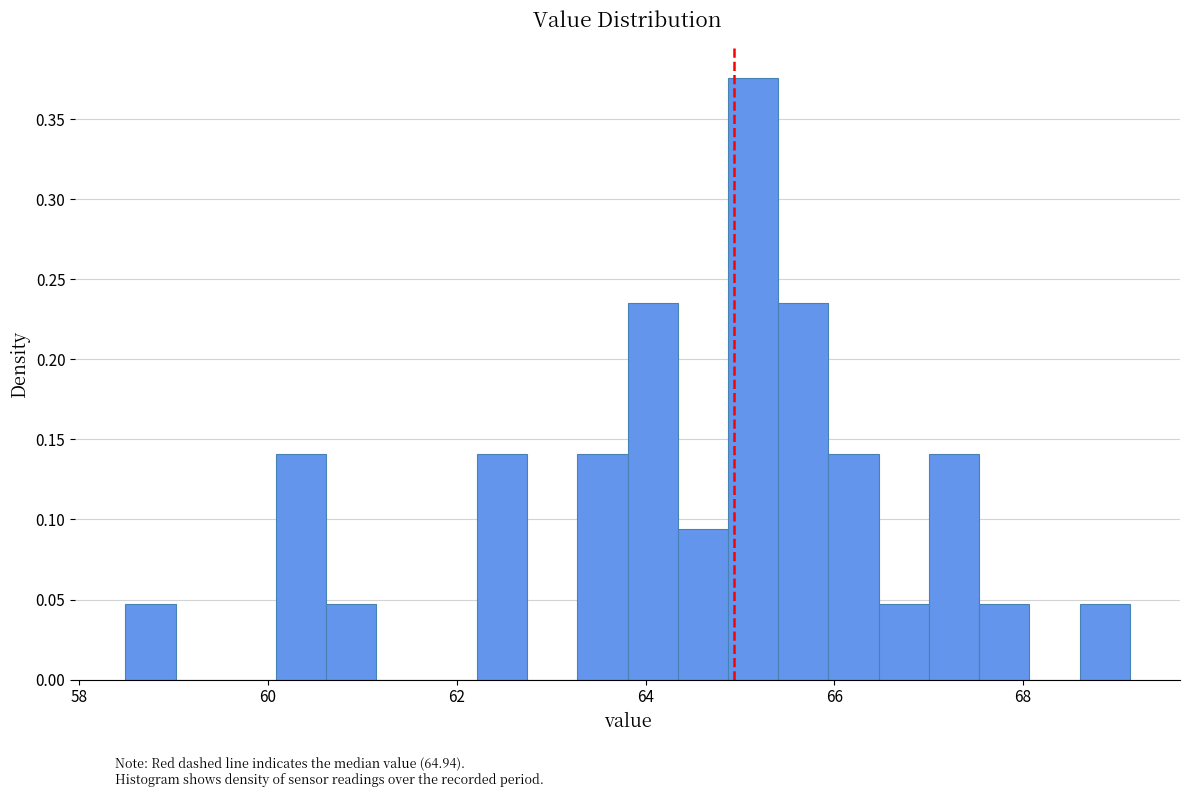

Around what value on the x-axis is the tallest bar? Give the approximate position of its centre, as read against the axis.

65.2